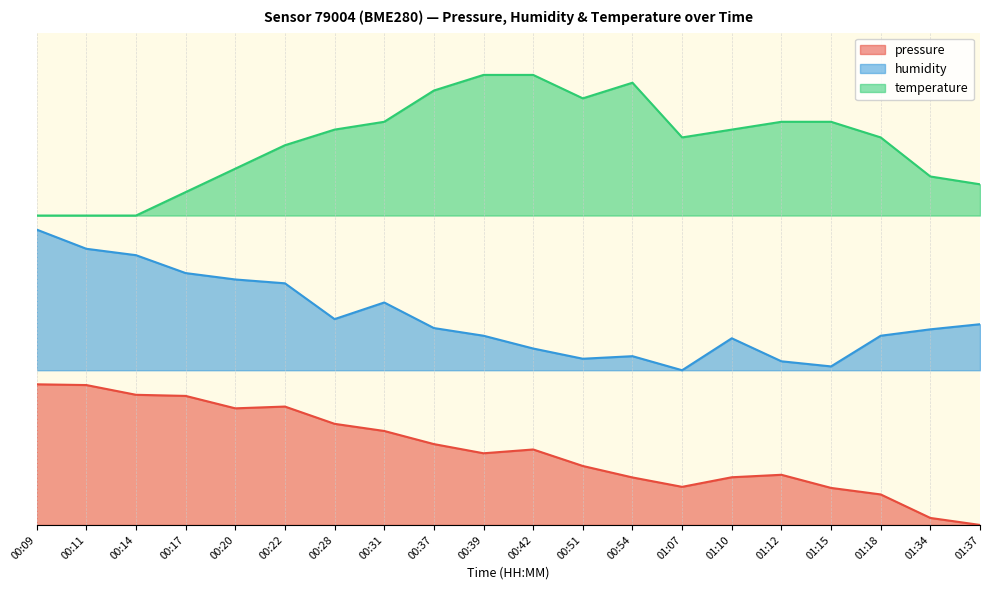

At which category is the sum across all series the highest?

00:09